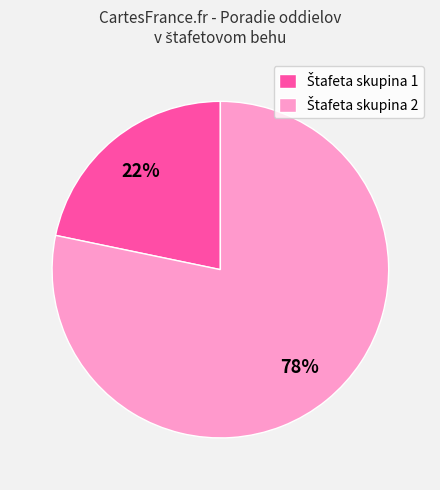

Is there a majority slice in this chart?

Yes